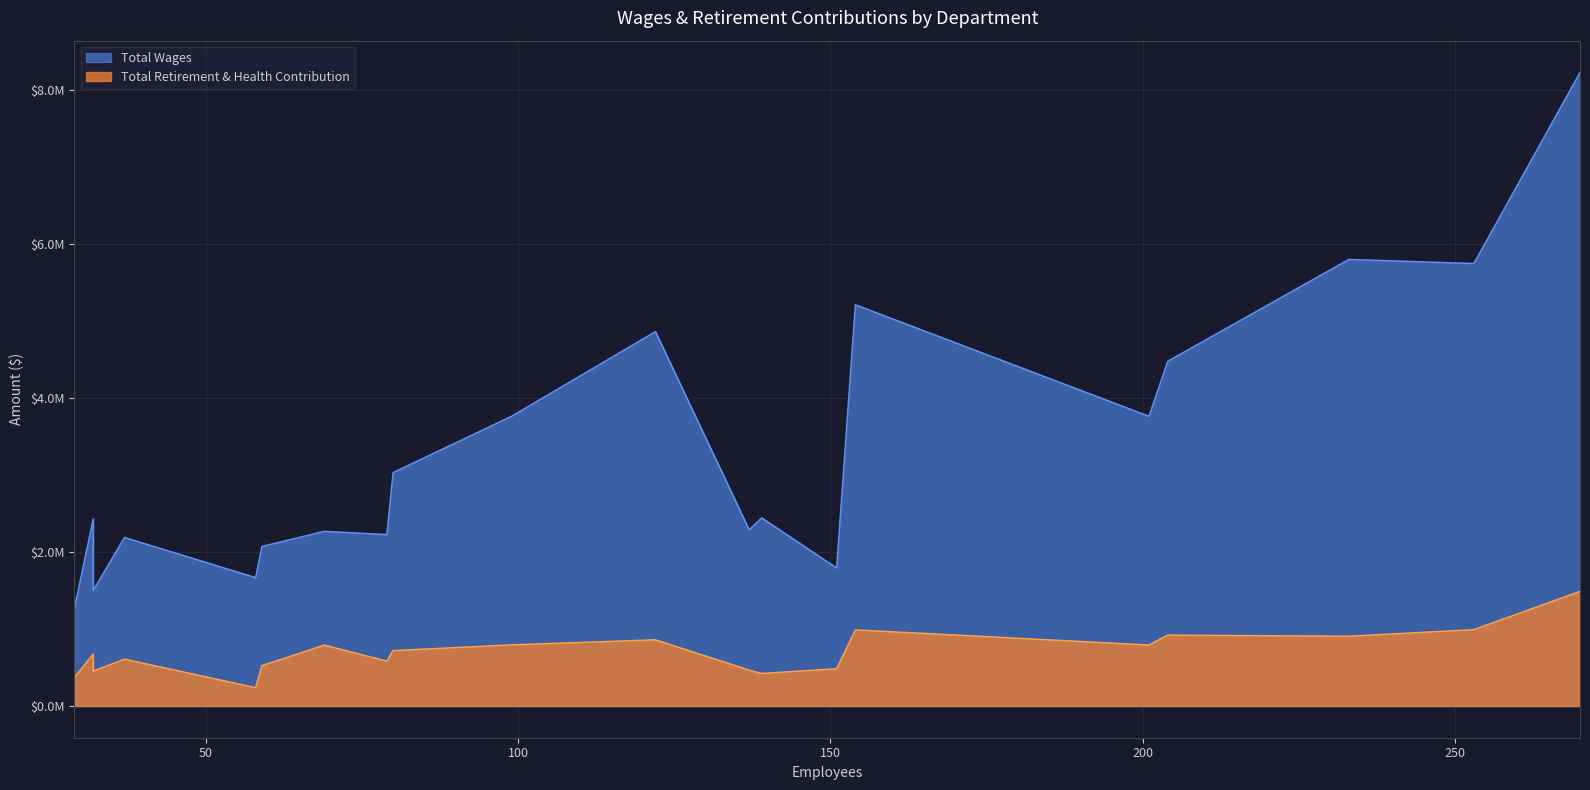

Does the chart display data point markers on the line(s)?

No